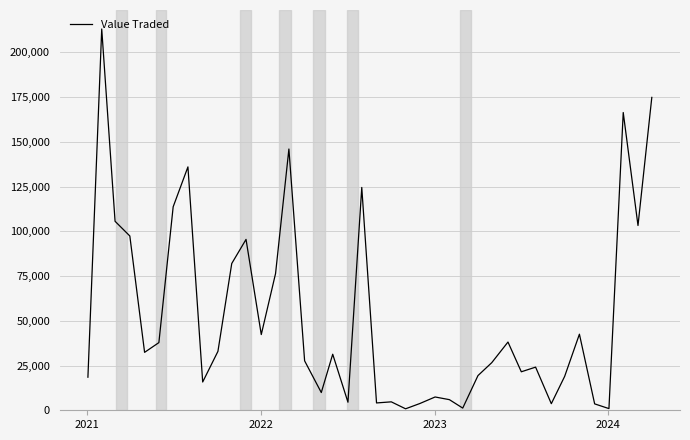

What is the maximum value shown in the chart?

213038